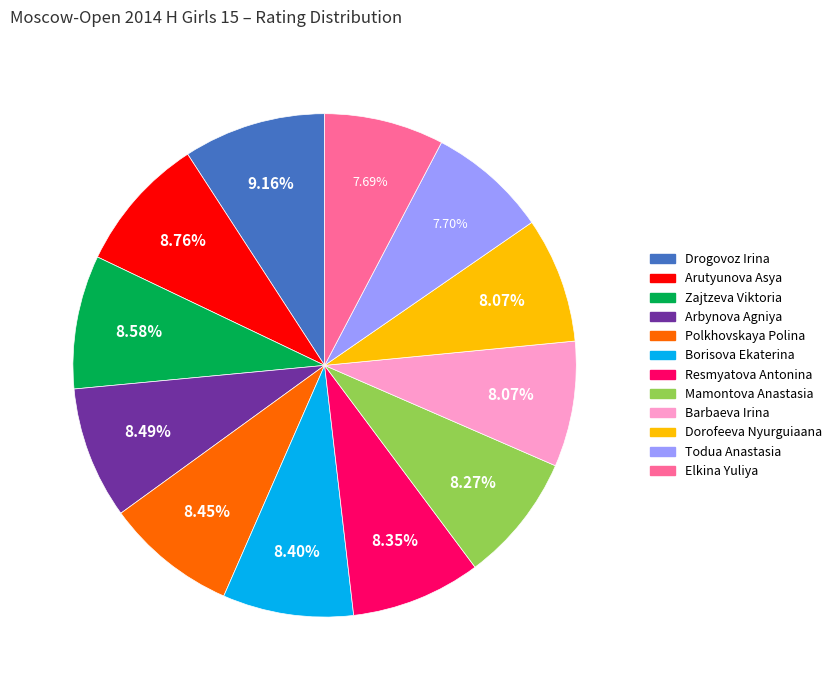

The Dorofeeva Nyurguiaana slice represents 19% of the pie. True or false?

False